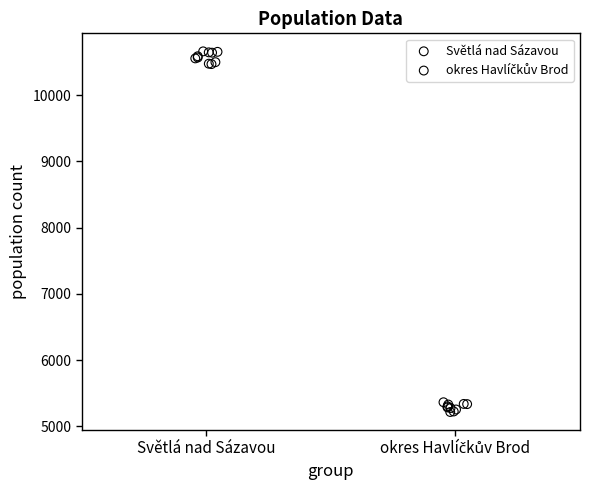

Which series has the widest spread of Y values?

Světlá nad Sázavou